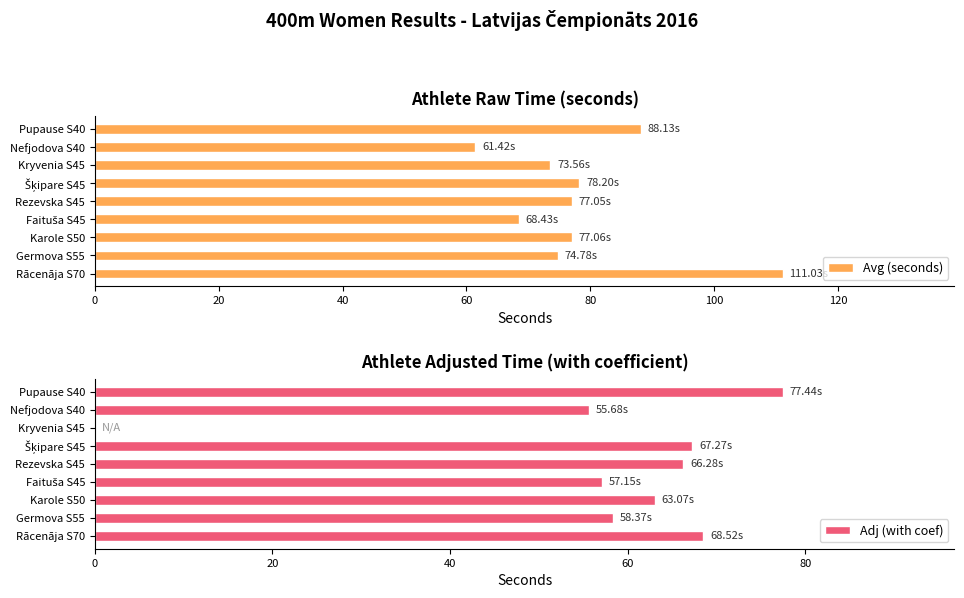

What is the difference between the second highest and second lowest values in the Avg (seconds) series?

19.7